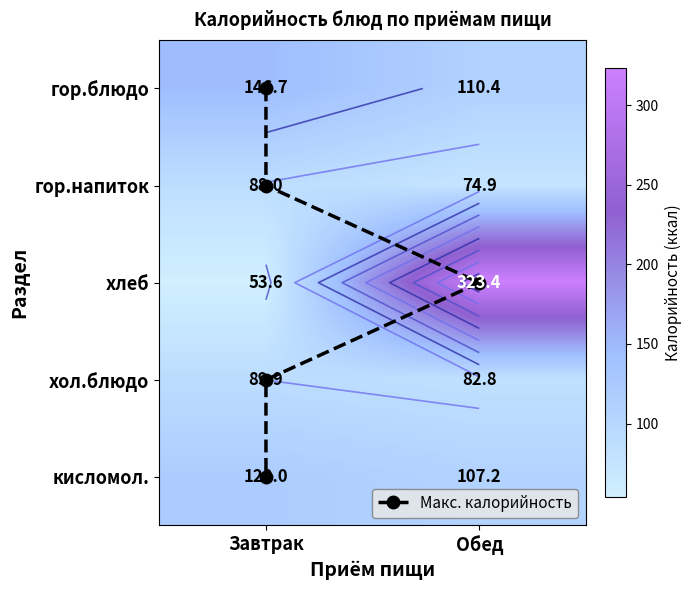

Reading left to right, transcribe all the data shown in this chart.

Завтрак: 146.7	88.0	53.6	89.9	120.0
Обед: 110.4	74.9	323.4	82.8	107.2